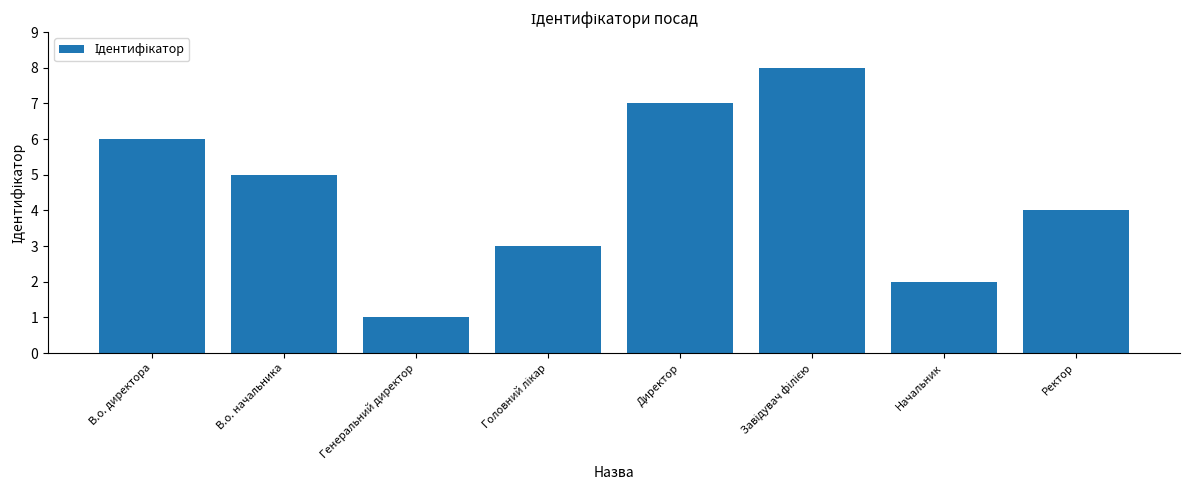

What is the label of the 5th bar from the left?

Директор